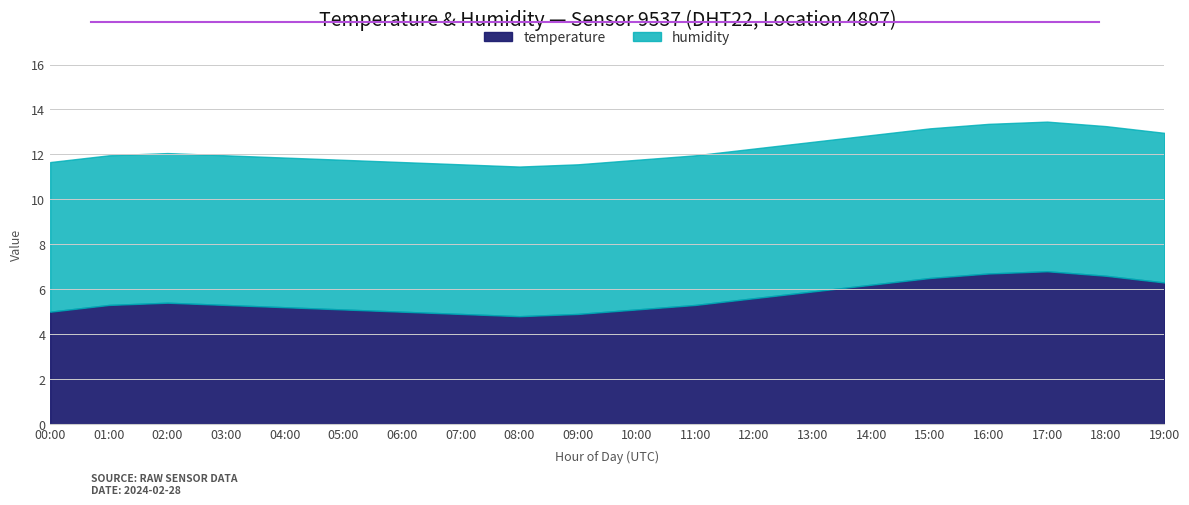

True or false: humidity and temperature cross at least once.

False